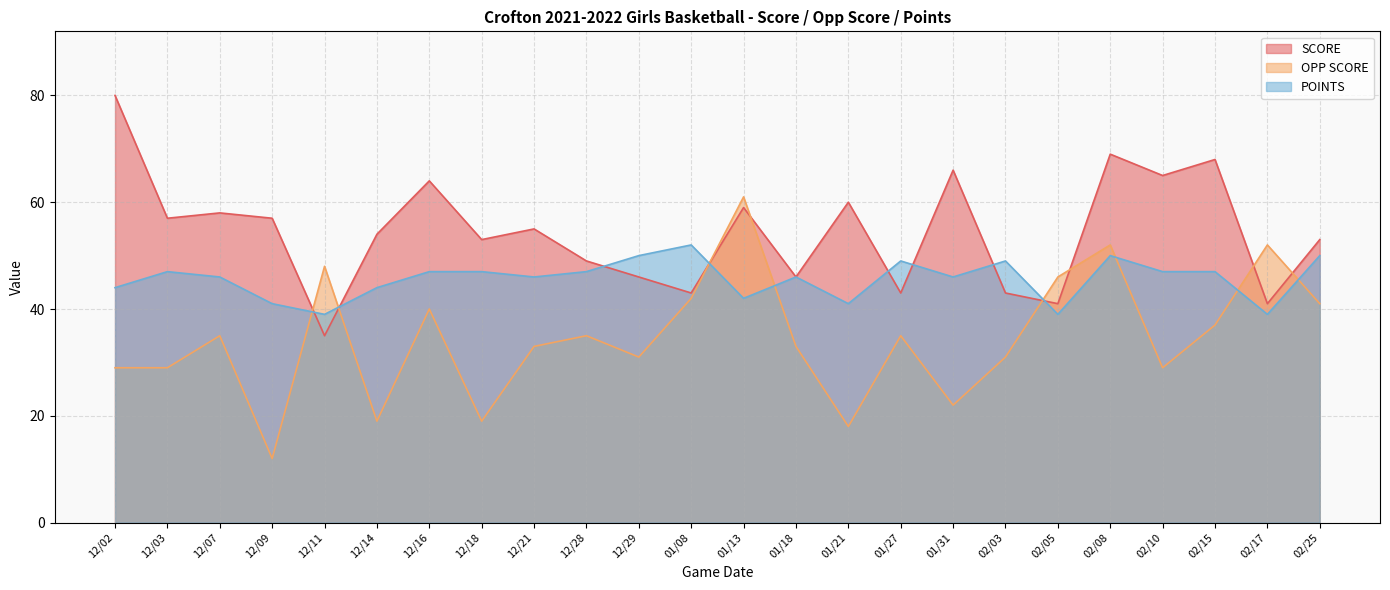

Which series has the largest total across all categories?

SCORE